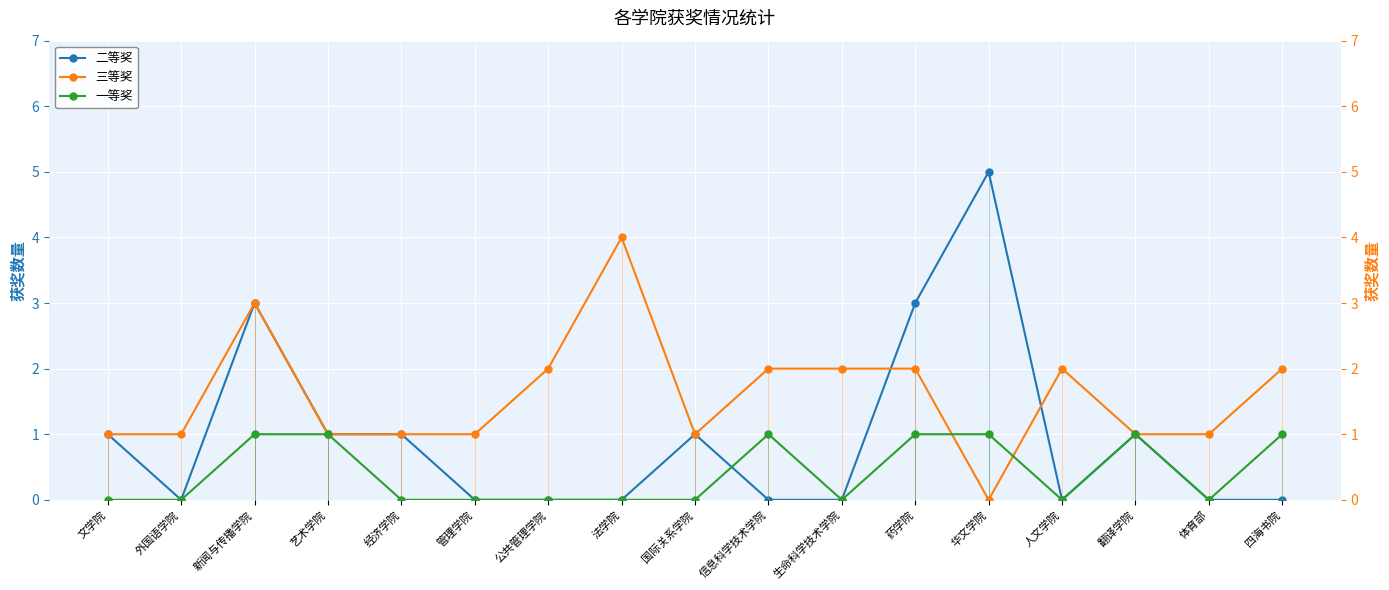

At which category is the sum across all series the highest?

新闻与传播学院